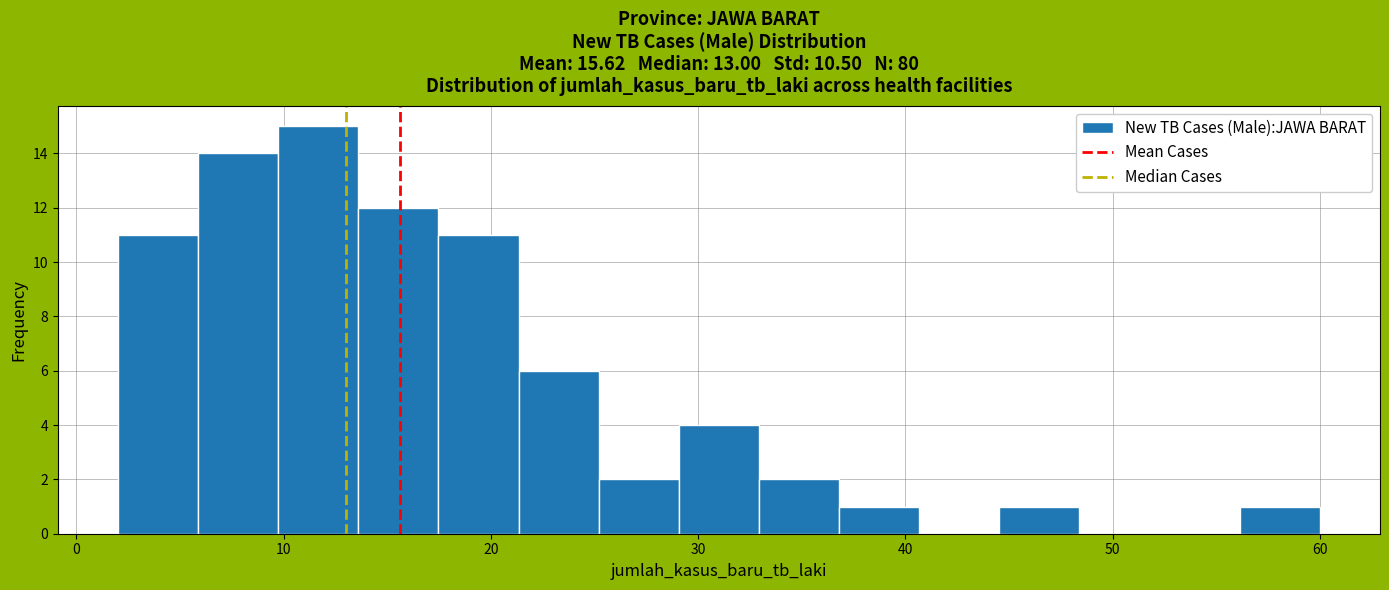

Around what value on the x-axis is the tallest bar? Give the approximate position of its centre, as read against the axis.

12